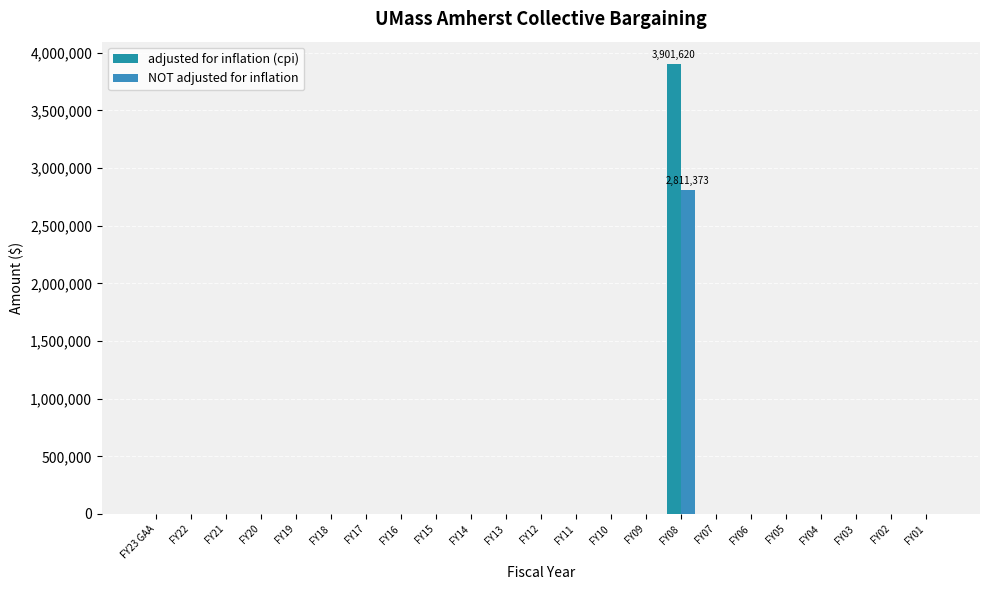

Count the number of data series in this chart.

2